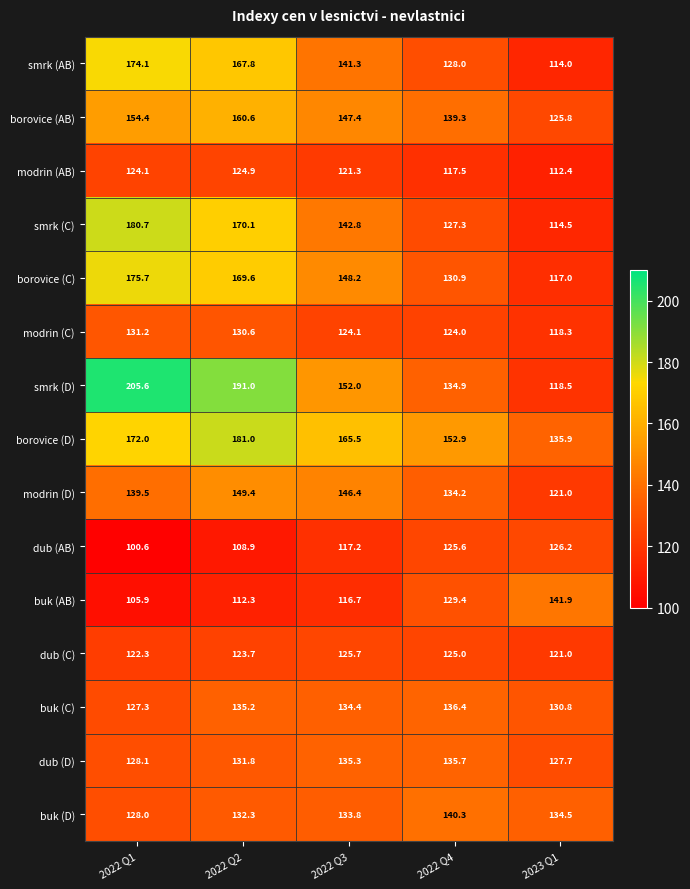

Between 2022 Q2 and 2022 Q3, which series saw the biggest shift?

smrk (D)